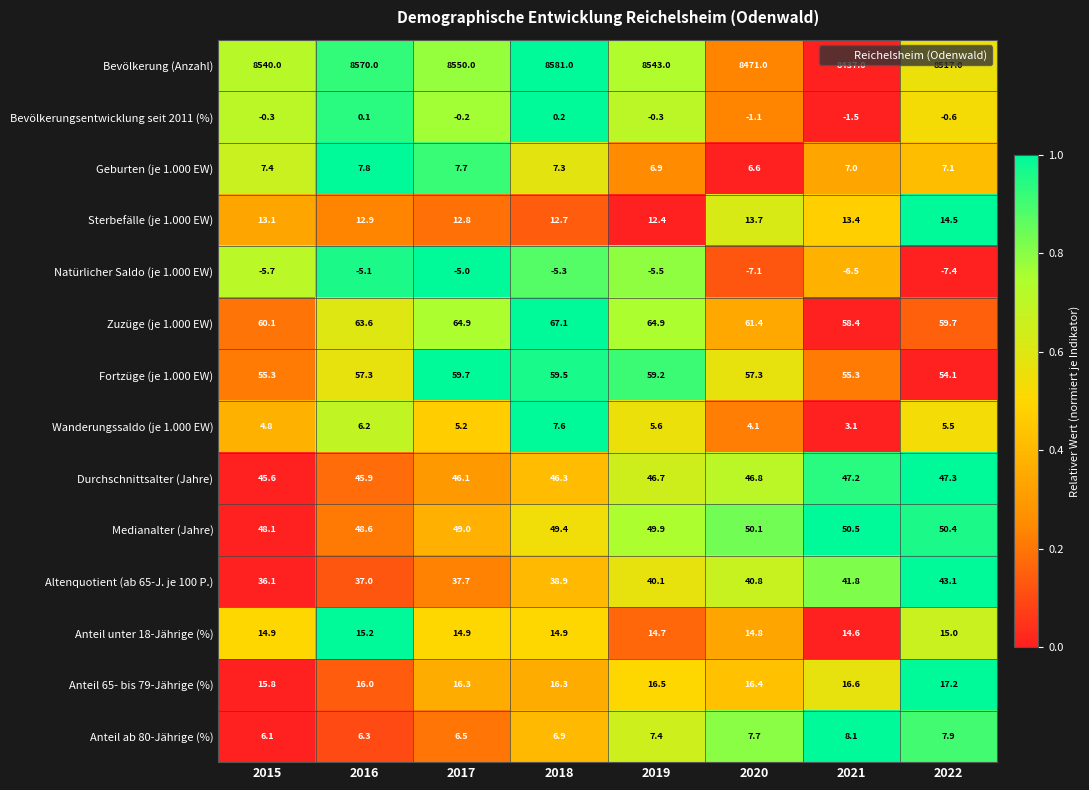

Which series has the widest spread of values?

Bevölkerung (Anzahl)